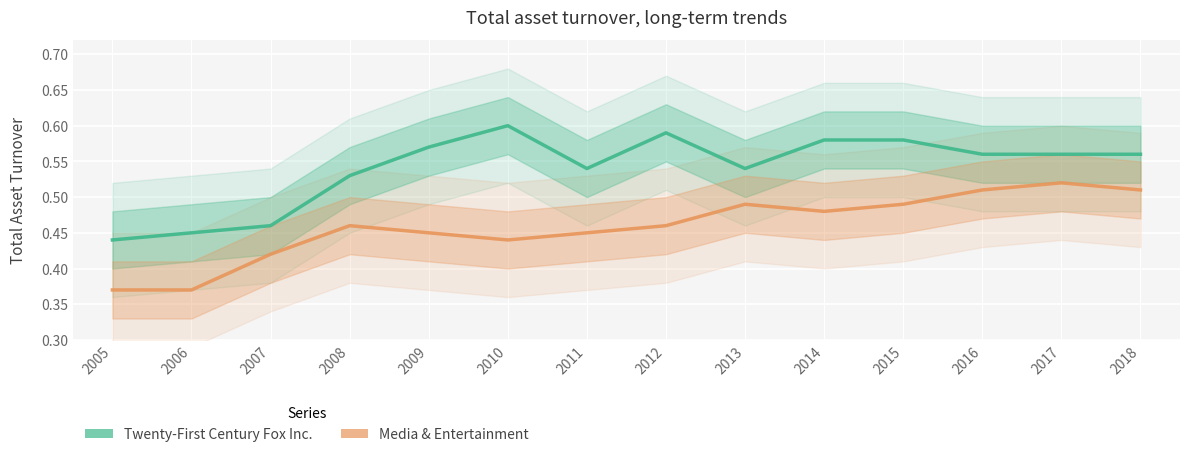

Between 2007 and 2008, which series saw the biggest shift?

Twenty-First Century Fox Inc.